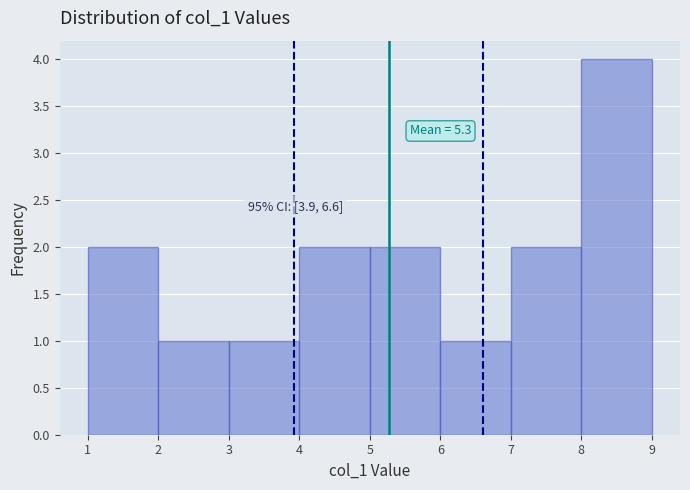

Which range on the x-axis has the tallest bar?

8 to 9